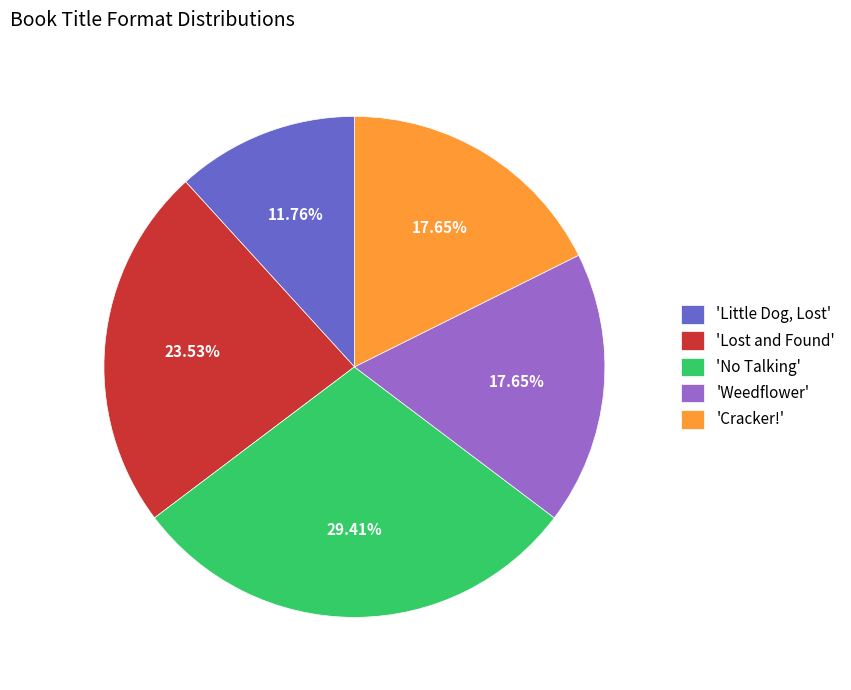

What is the largest slice in the pie chart?

'No Talking'